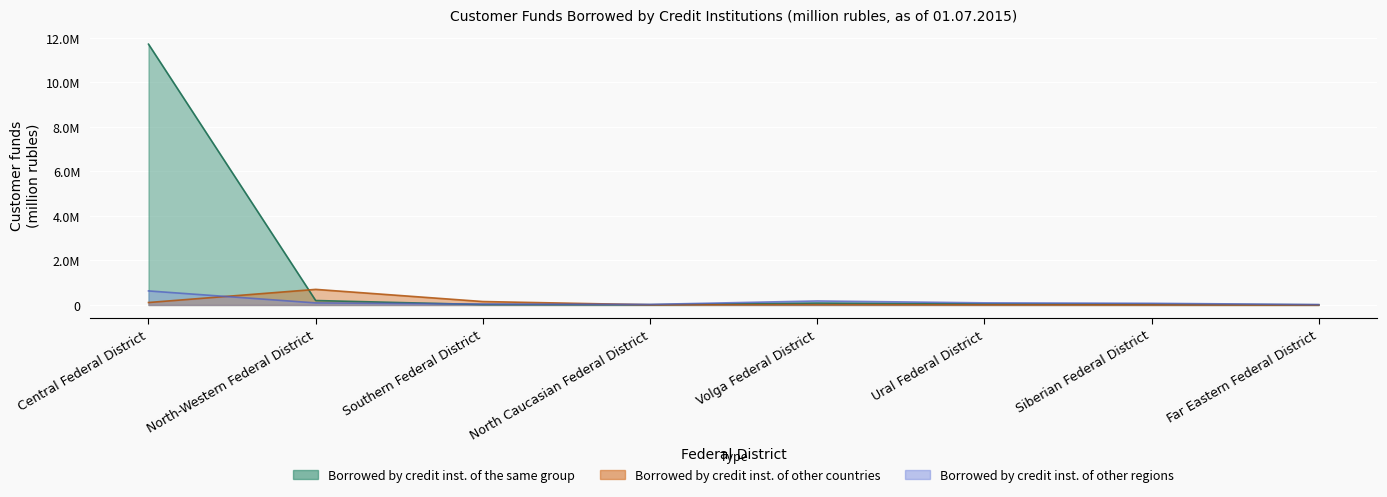

How many categories are shown in the chart?

8